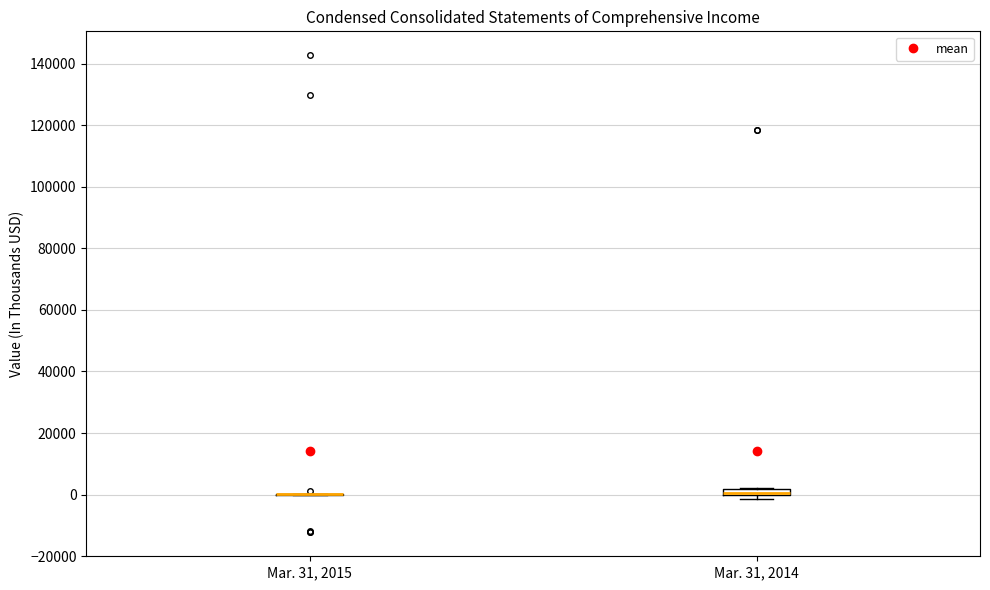

Where is the upper edge of the box for Mar. 31, 2014 on the y-axis? The values are not printed on the chart, so give them approximately, as read against the axis.

2000